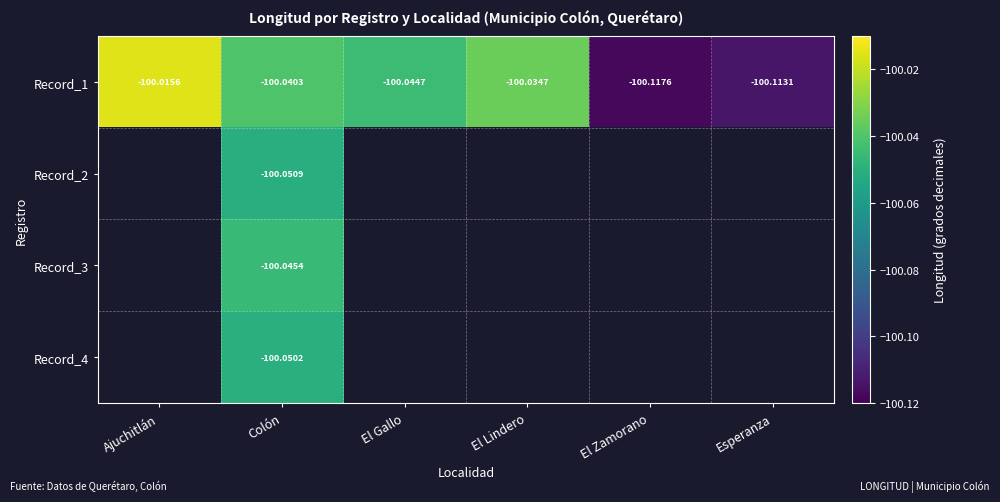

Which category has the highest value in the Record_1 series?

Ajuchitlán